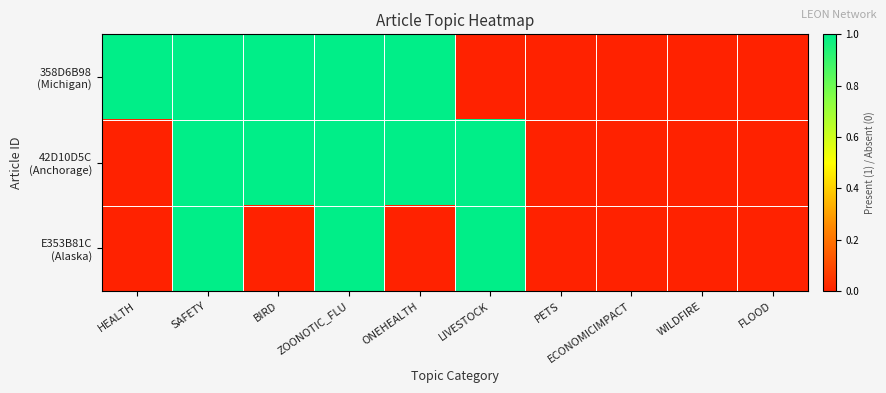

Which has a higher value, LIVESTOCK or ONEHEALTH?

ONEHEALTH